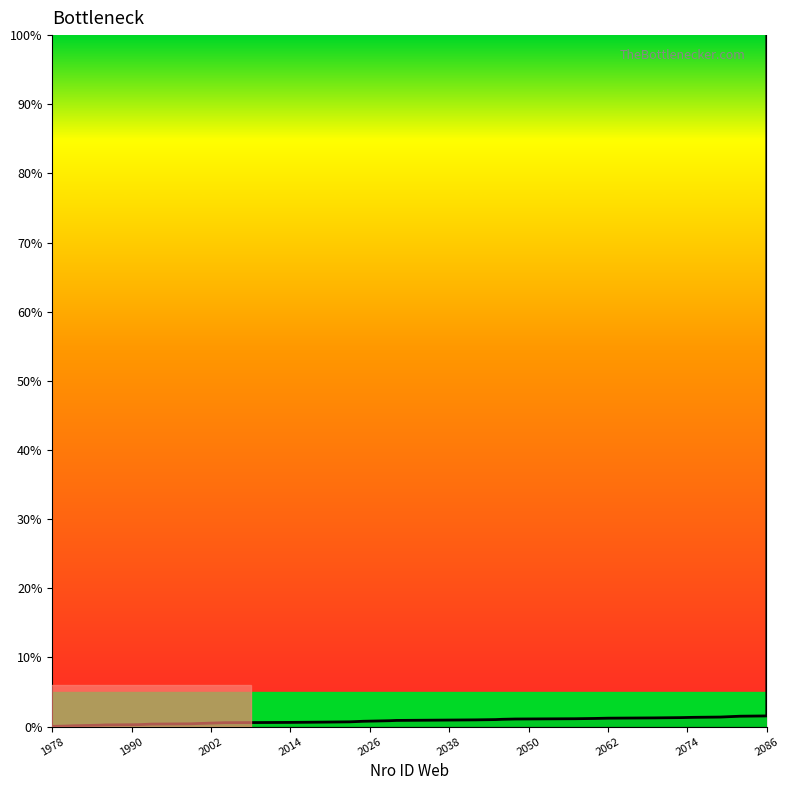

Reading left to right, list all the values displayed in this chart.

0.0	0.1	0.1	0.2	0.2	0.2	0.3	0.3	0.4	0.4	0.4	0.6	0.6	0.7	0.7	0.7	0.8	0.9	0.9	0.9	1.0	1.0	1.1	1.1	1.1	1.2	1.2	1.3	1.3	1.3	1.4	1.4	1.5	1.5	1.5	100.0